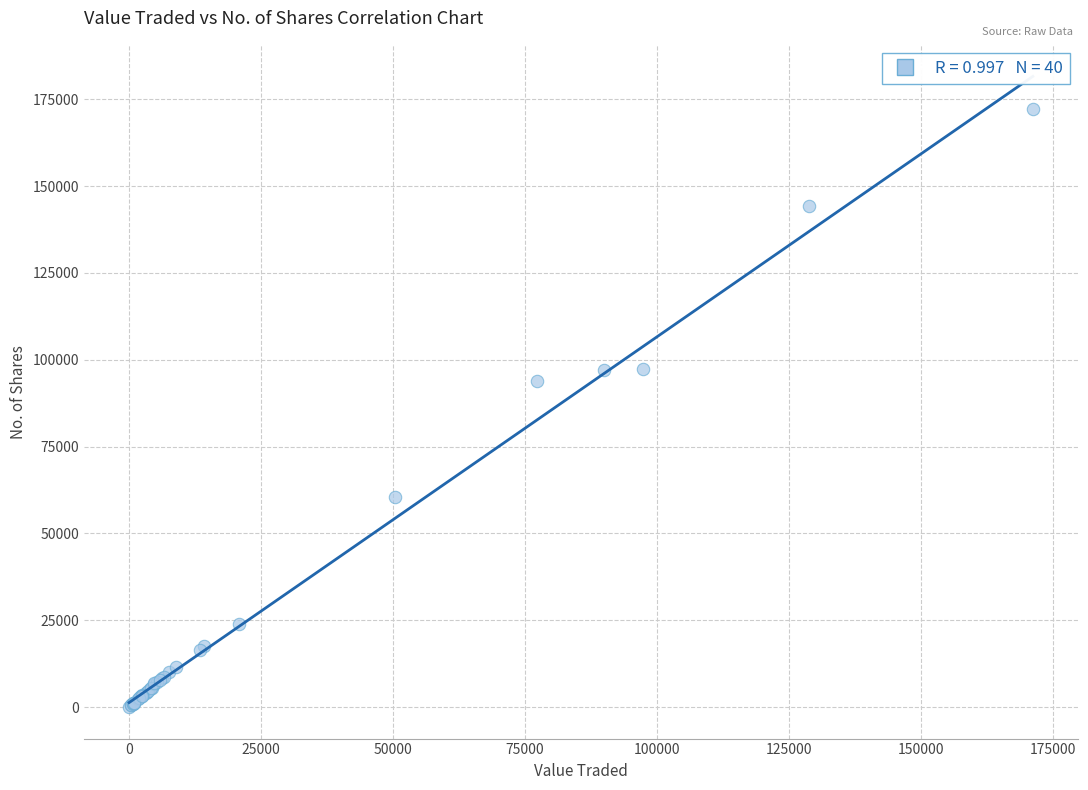

What Y value in the scatter plot is closest to 86129?

93755